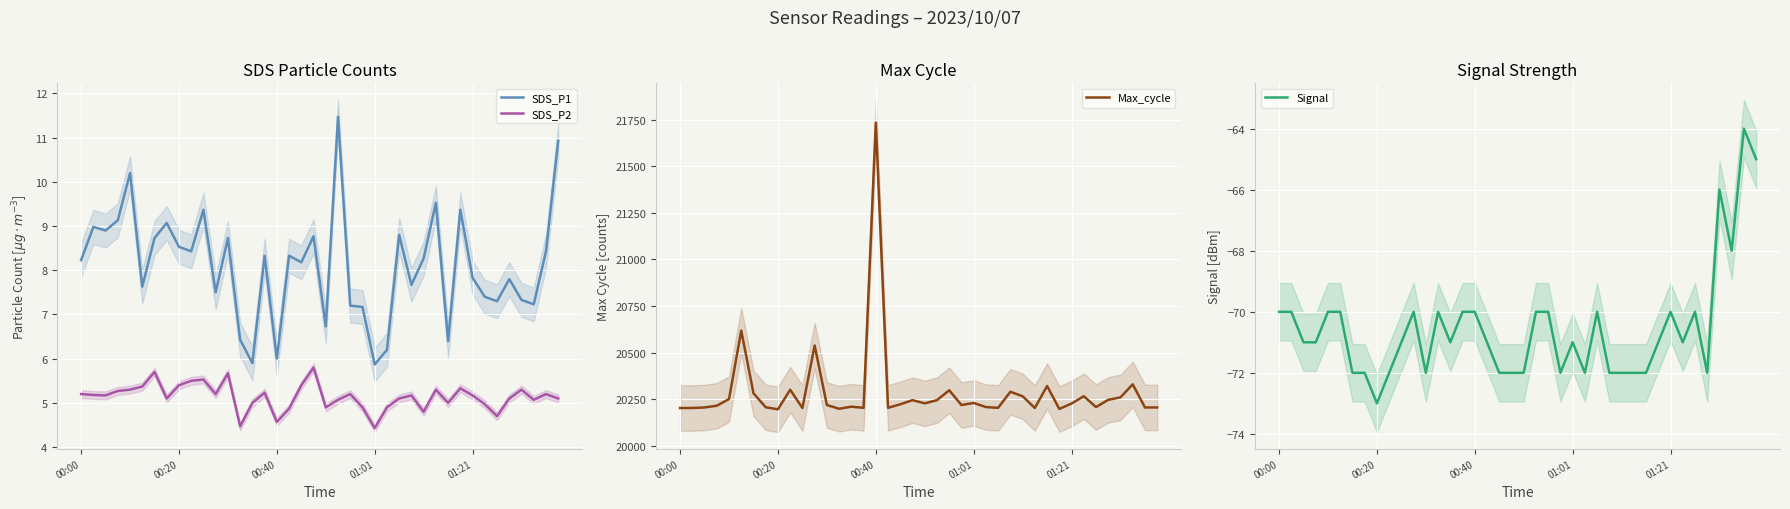

What is the maximum value for SDS_P1?

11.5